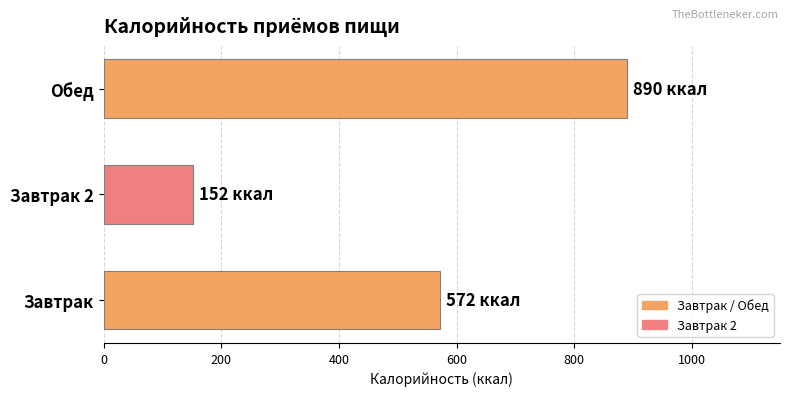

Rank the categories by value from highest to lowest.

Обед, Завтрак, Завтрак 2